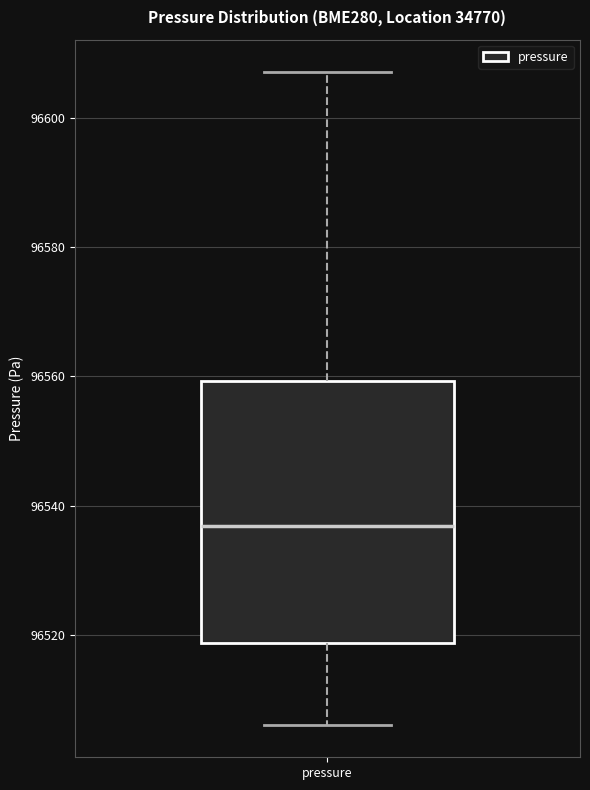

Read this box plot against the y-axis: the position of the median line, the range covered by the box, and the ends of both whiskers. The values are not printed on the chart, so give them approximately, as read against the axis.

median 96536, box 96518 to 96560, whiskers 96506 to 96608